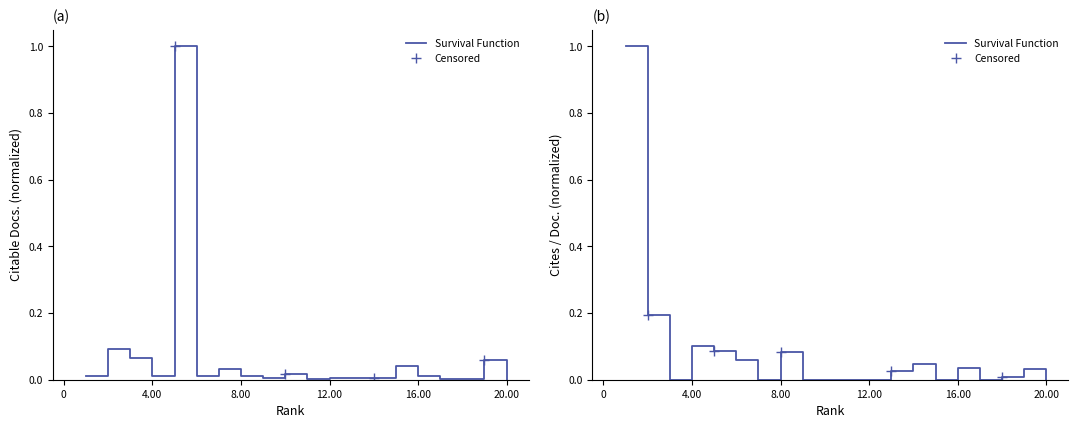

Does the chart have visible grid lines?

No